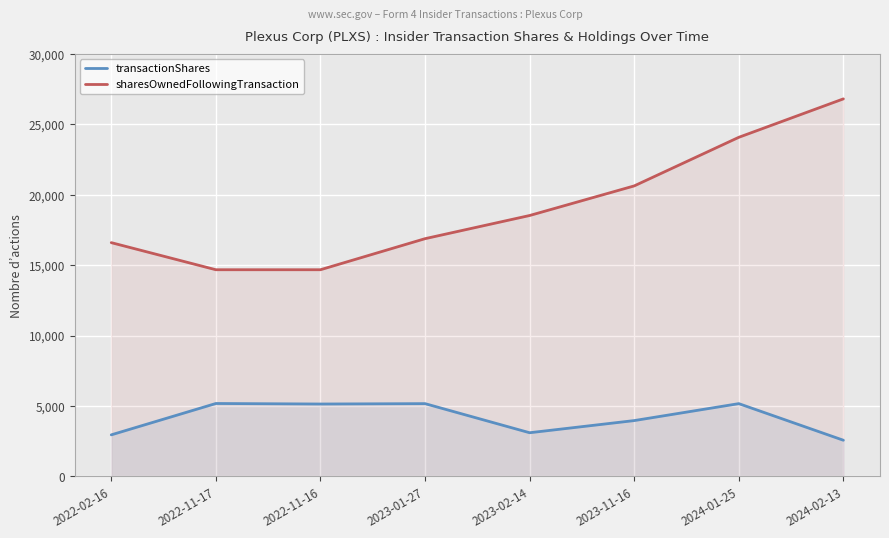

Between 2022-11-16 and 2024-02-13, which series saw the biggest shift?

sharesOwnedFollowingTransaction